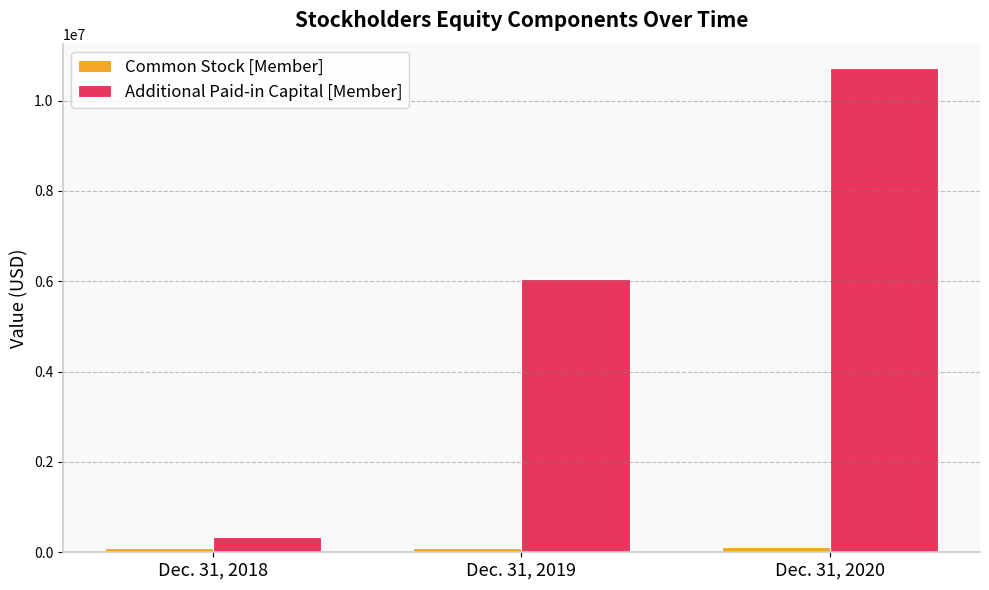

How many values in the Common Stock [Member] series are below 102193?

1